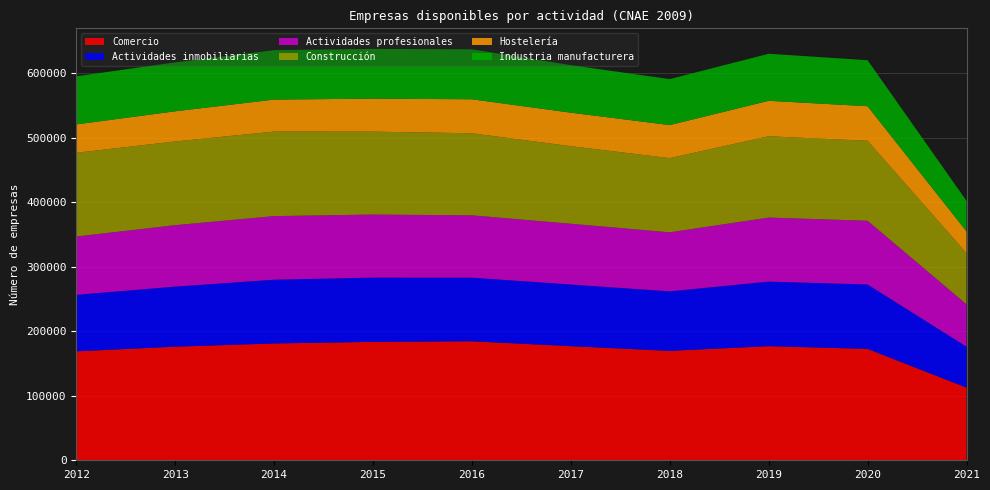

Reading right to left, list all the values displayed in this chart.

Comercio: 112690	172727	176963	169690	176982	184579	183623	181193	176170	168965
Actividades inmobiliarias: 63612	99997	100204	92354	95674	98675	99648	98948	93235	87642
Actividades profesionales: 65613	98746	99245	91516	94191	96650	97827	98532	95257	90402
Construcción: 79269	124040	126075	115048	120259	127229	128591	131133	129749	129898
Hostelería: 33806	53588	55021	51245	52001	52747	51153	49587	46834	43992
Industria manufacturera: 47379	71358	72939	71303	73671	77476	77149	76634	75838	74579